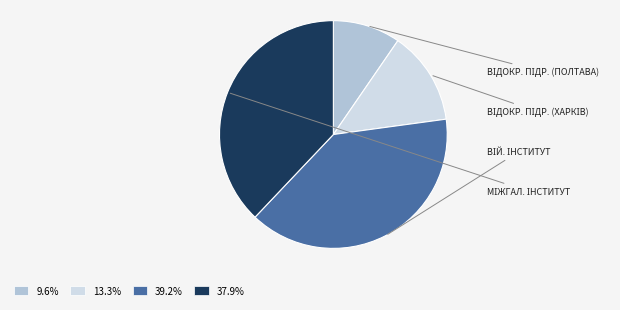

Does any single category account for the majority?

No